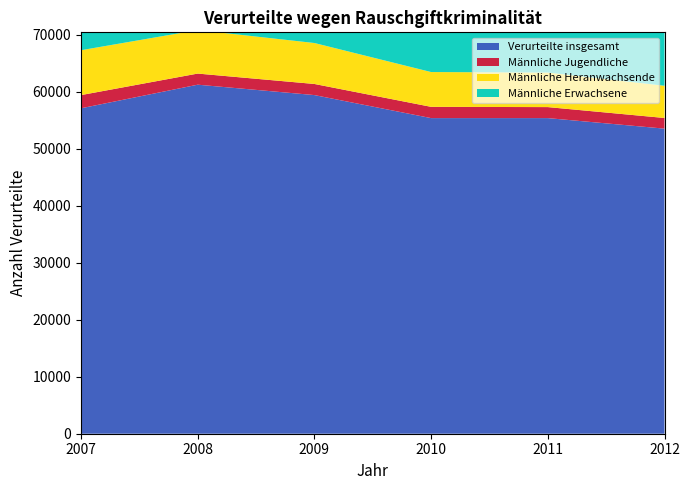

Reading left to right, what are all the values shown in this chart?

Verurteilte insgesamt: 57116	61256	59432	55391	55391	53544
Männliche Jugendliche: 2316	1951	1950	1977	1932	1869
Männliche Heranwachsende: 7875	7638	7188	6108	6064	5658
Männliche Erwachsene: 41180	45447	44163	41959	41960	40656